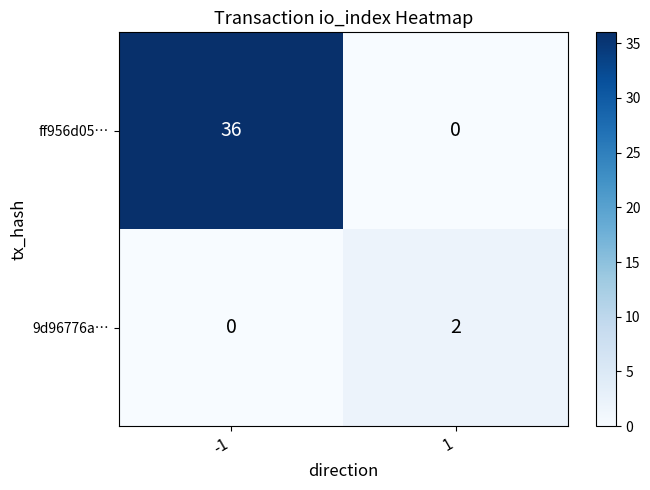

At which category is the sum across all series the highest?

-1